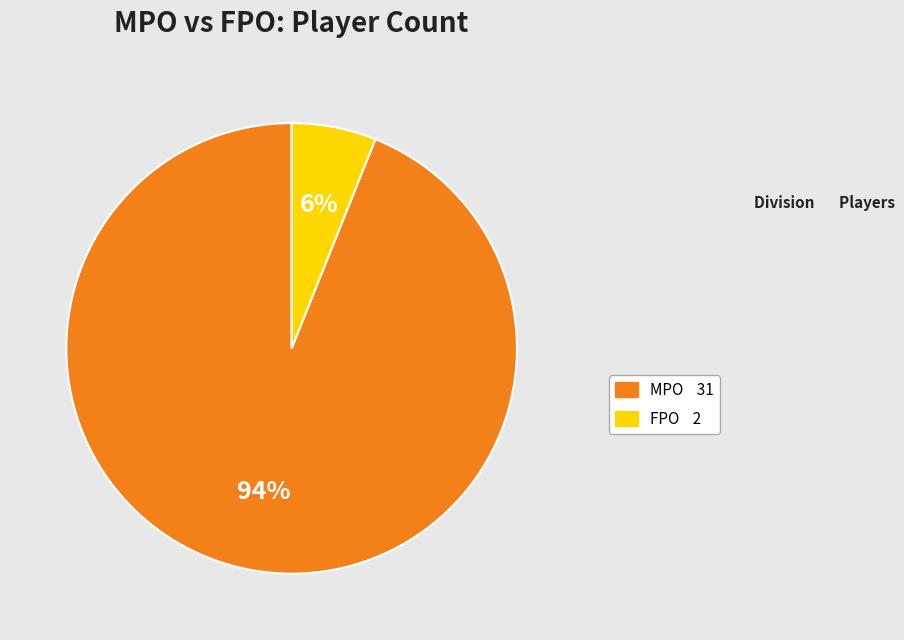

What is the majority slice?

MPO